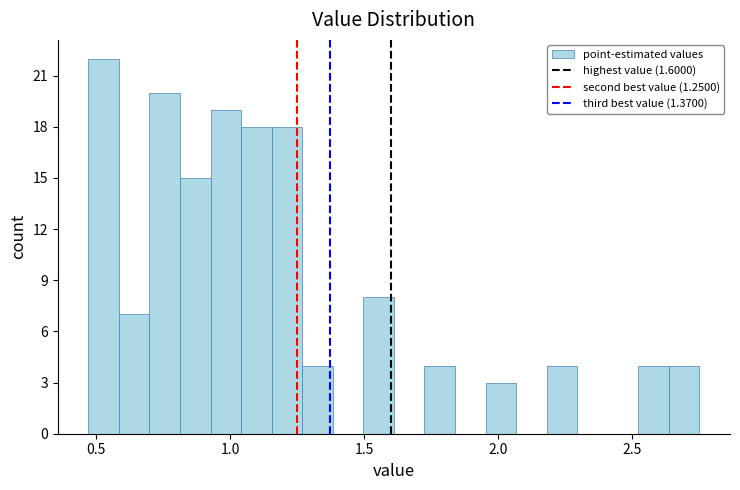

Read against the x-axis, roughly where is the centre of the tallest bar?

0.55